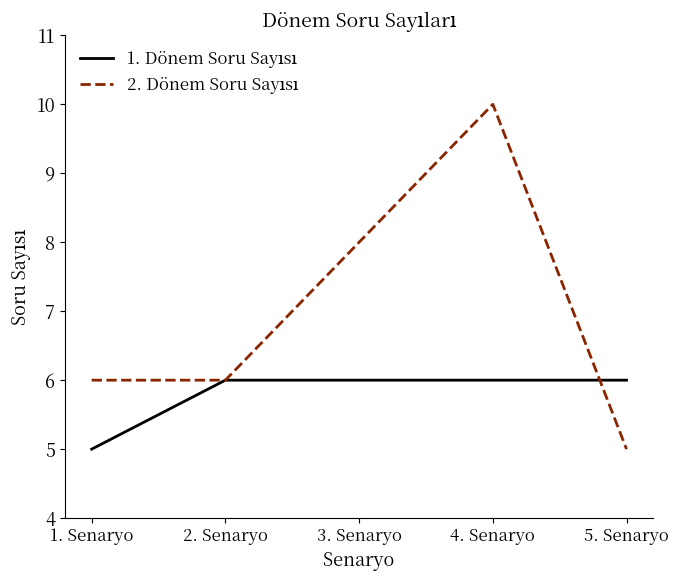

What is the spread (max minus min) of values at 4. Senaryo?

4